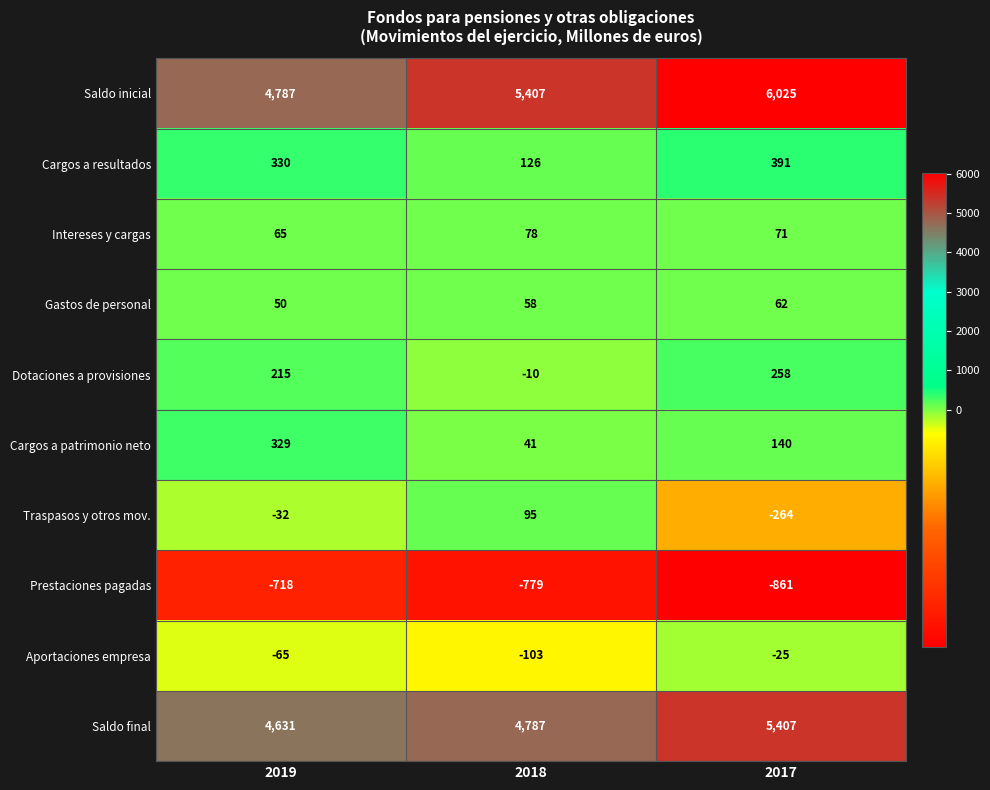

How many categories are shown in the chart?

3